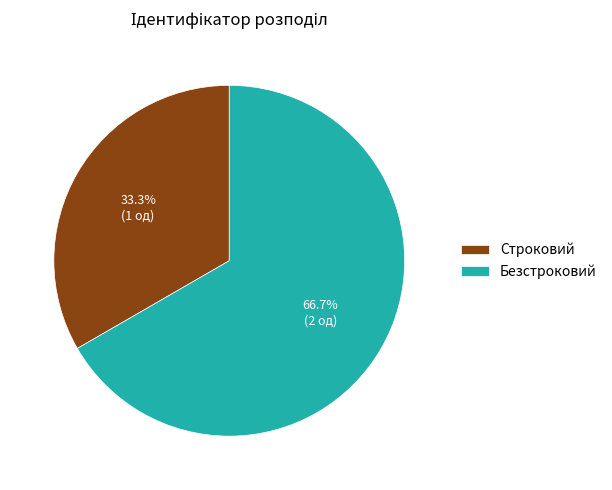

Approximately how many times larger is the value at Безстроковий compared to Строковий?

2.0